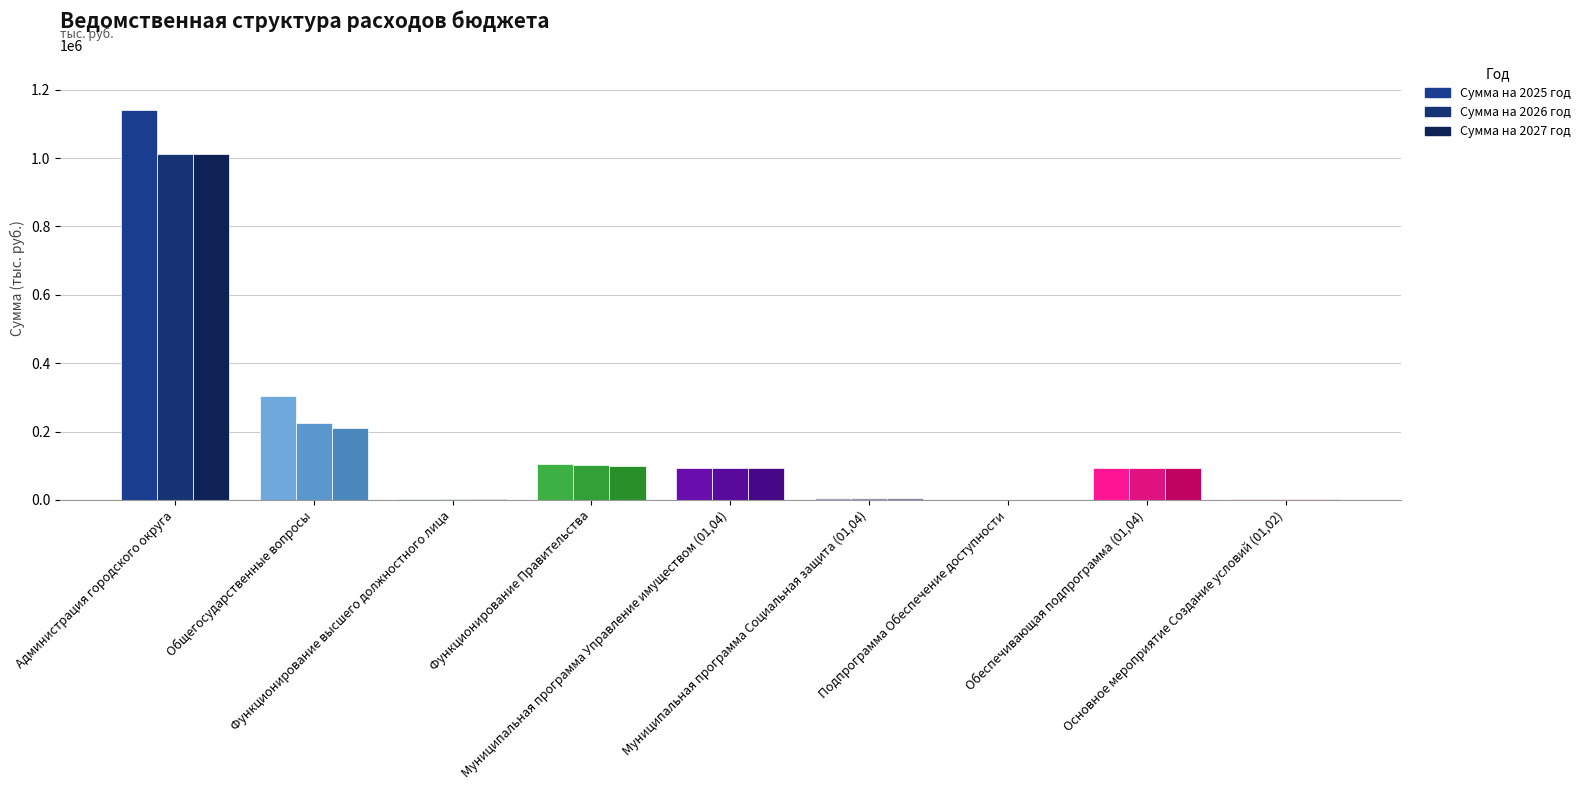

Is it true that Сумма на 2027 год equals 0.0 at Подпрограмма Обеспечение доступности?

True